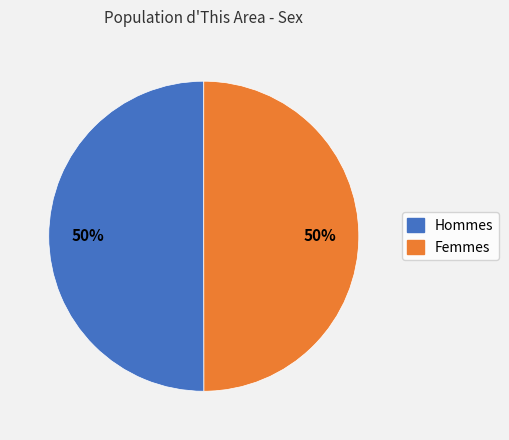

To the nearest percent, what is the average slice percentage?

50%